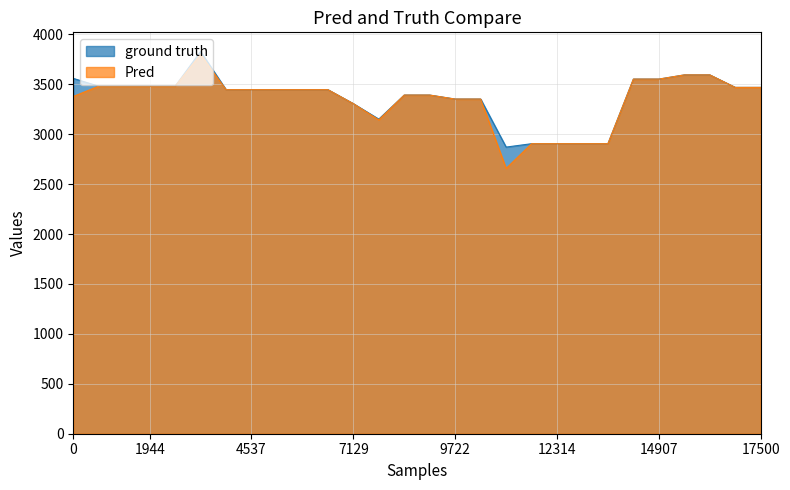

What is the label of the 25th point from the left?

24